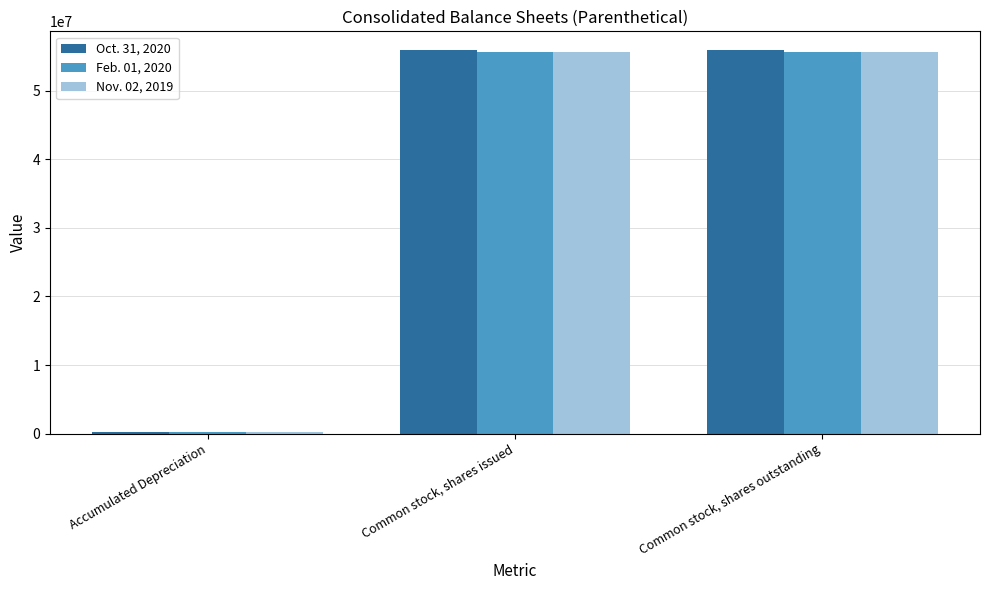

What is the label of the 1st bar from the right?

Common stock, shares outstanding